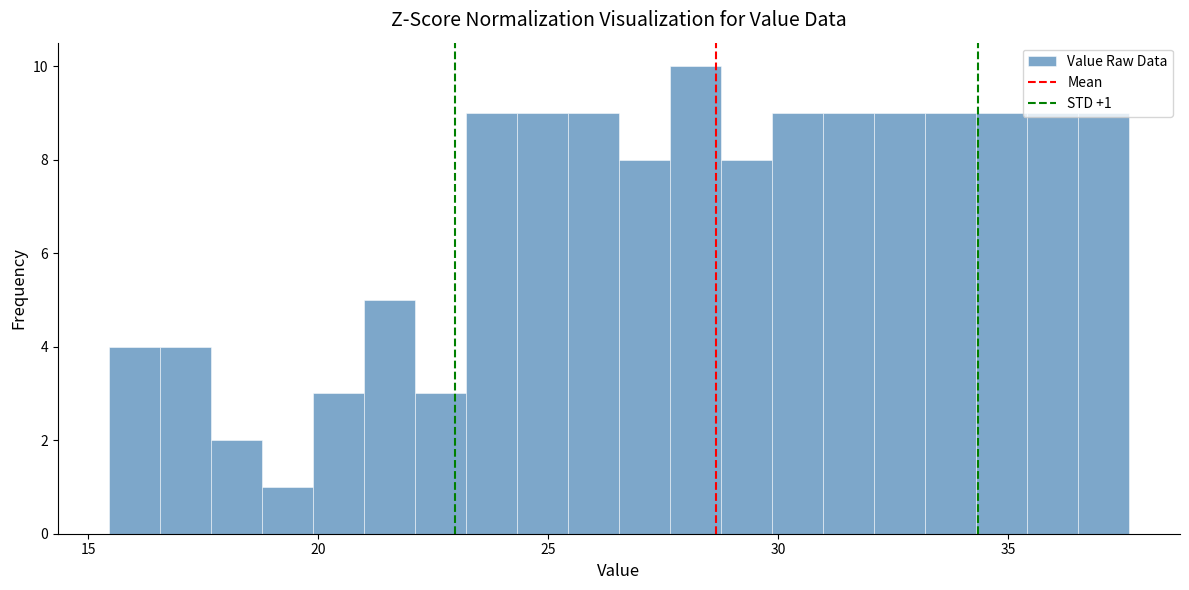

Read against the x-axis, roughly where is the centre of the tallest bar?

28.0